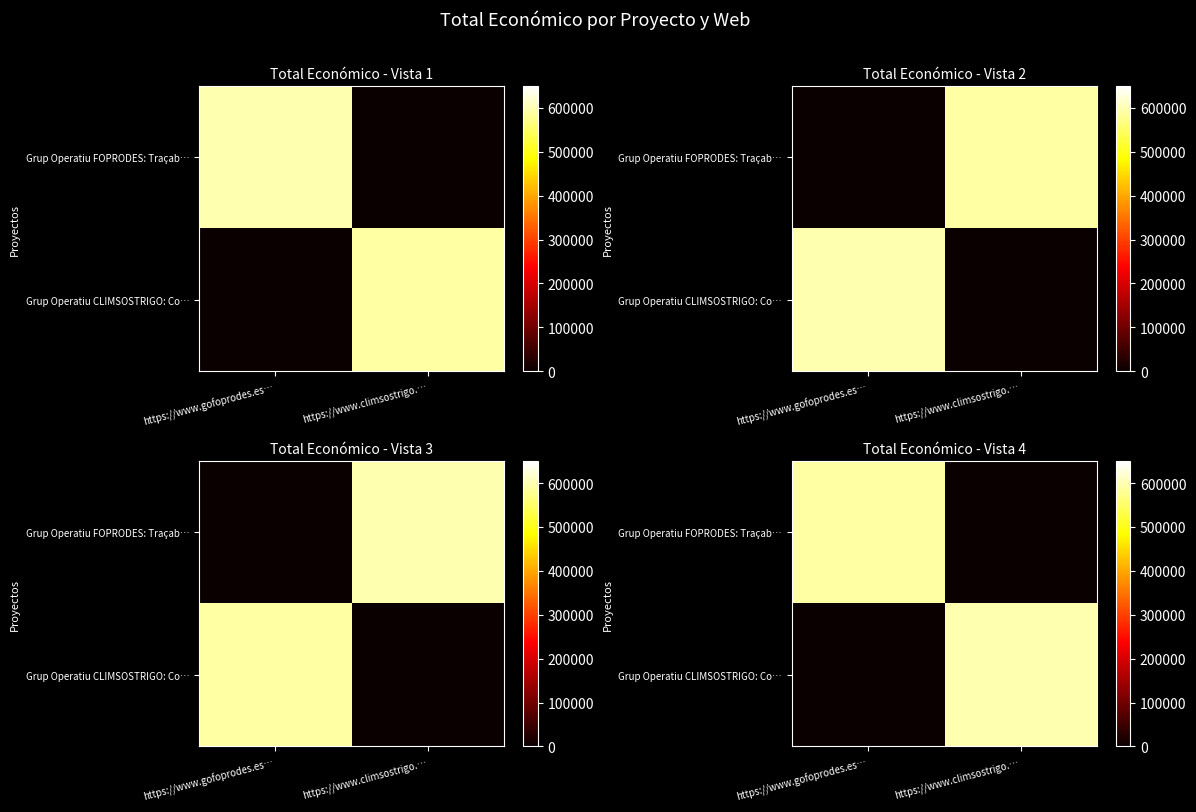

Rank the series at https://www.gofoprodes.es… from lowest to highest value.

Grup Operatiu CLIMSOSTRIGO: Co…, Grup Operatiu FOPRODES: Traçab…